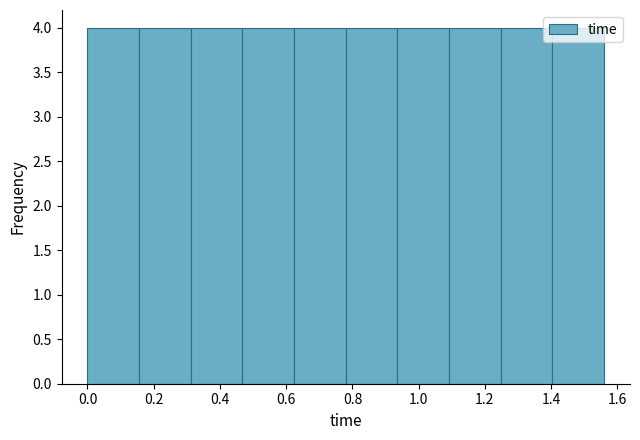

Reading left to right, list every bar in this chart as the range it spans on the x-axis followed by its height. Neither the bar edges nor the heights are printed on the chart, so give them approximately, as read against the axes.

0.000 to 0.156: 4
0.156 to 0.312: 4
0.312 to 0.468: 4
0.468 to 0.624: 4
0.624 to 0.780: 4
0.780 to 0.936: 4
0.936 to 1.092: 4
1.092 to 1.248: 4
1.248 to 1.404: 4
1.404 to 1.560: 4